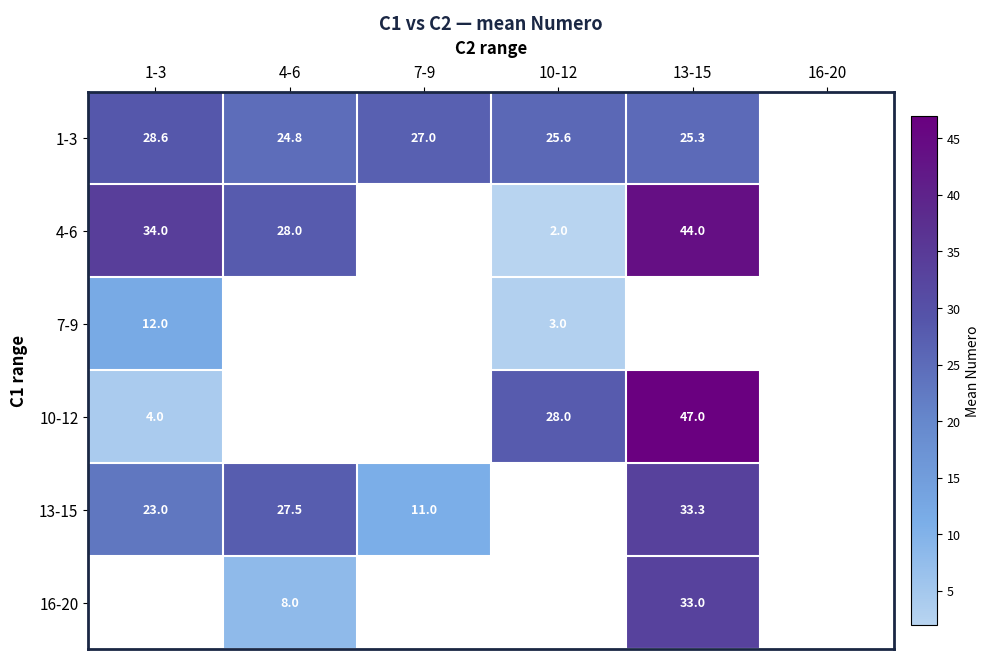

Is the value of 7-9 at 1-3 greater than the value of 4-6 at 10-12?

Yes